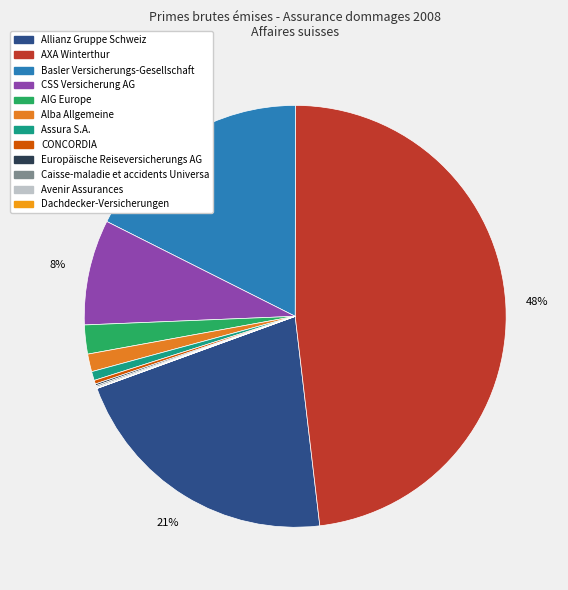

To the nearest percent, what is the difference between the largest and smallest slice percentages?

48%